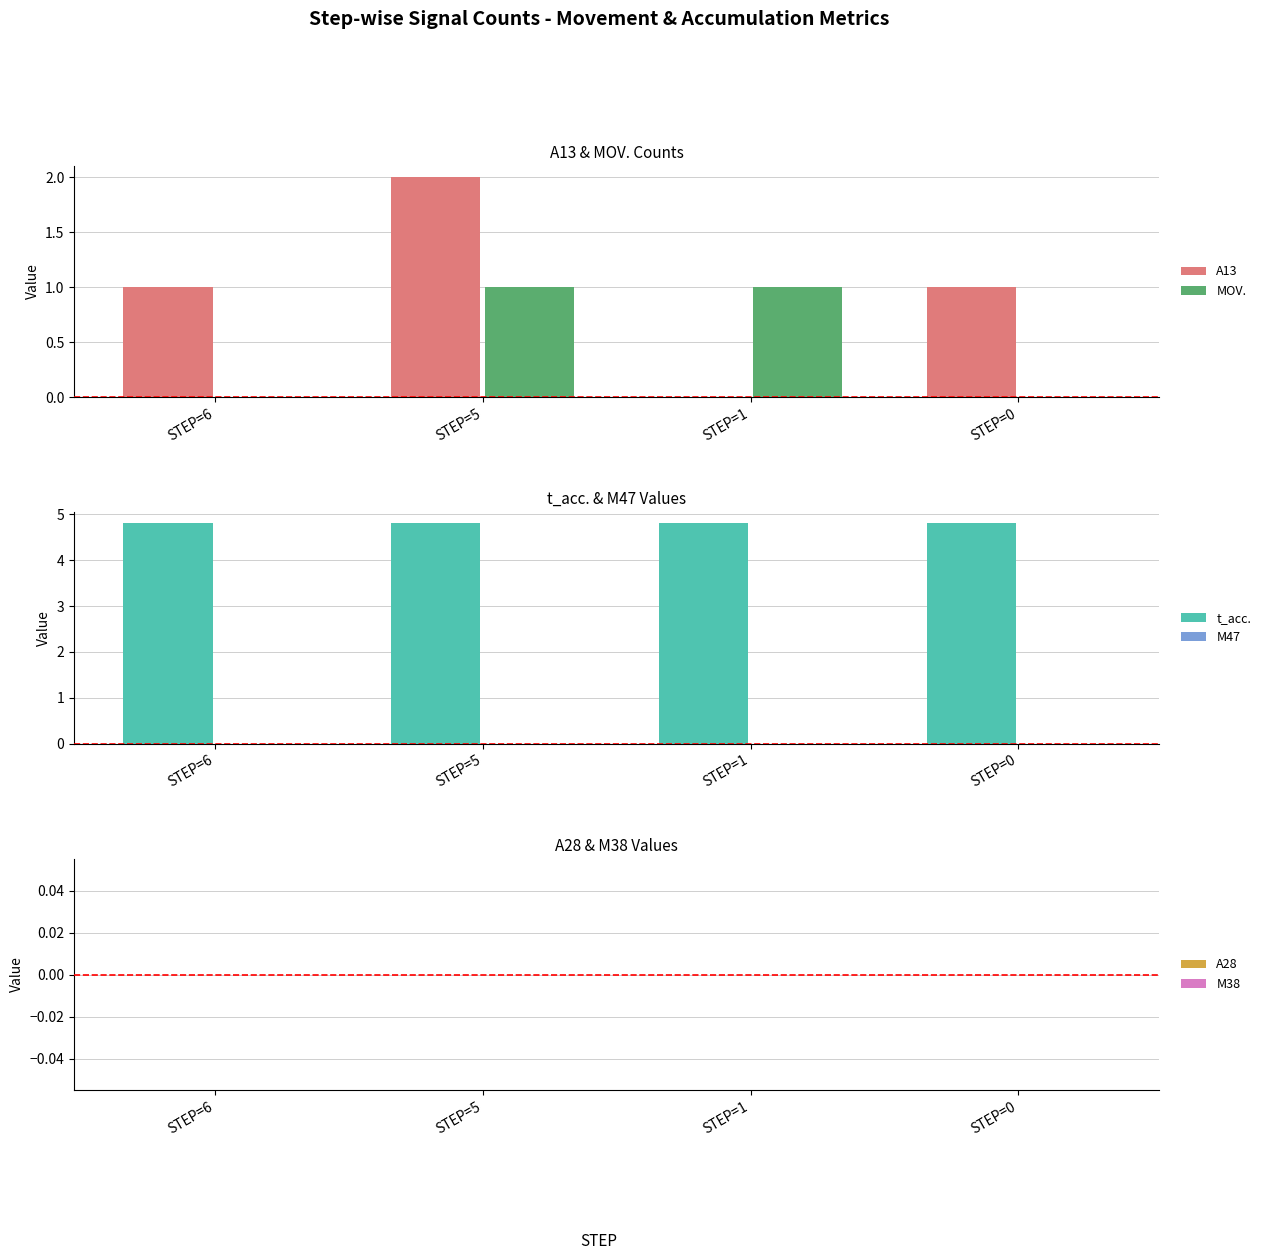

Rank the categories by M47 value from highest to lowest.

STEP=6, STEP=5, STEP=1, STEP=0